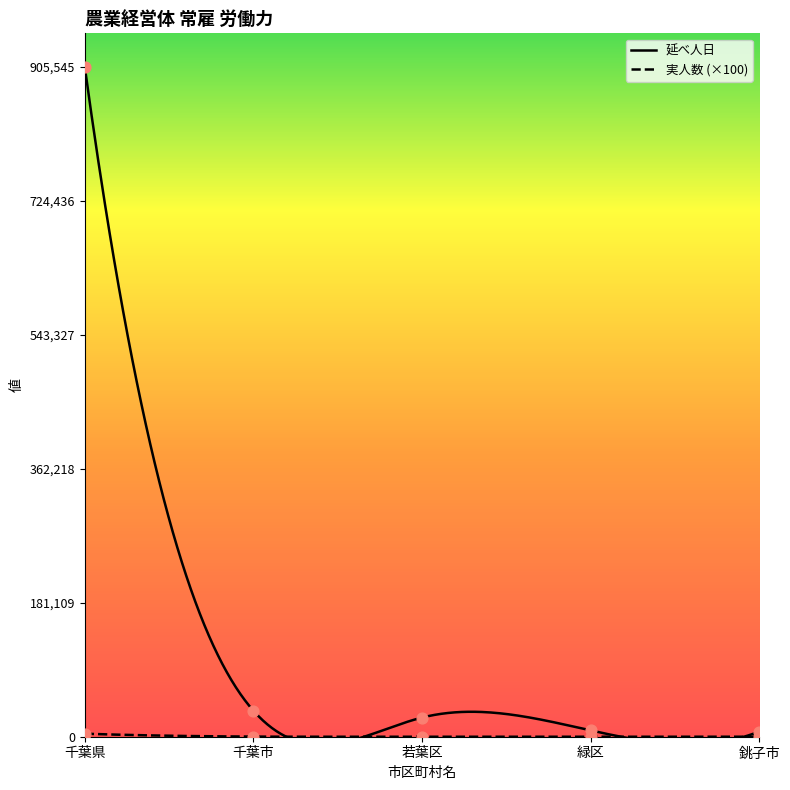

What is the total value across all series at 銚子市?

6936